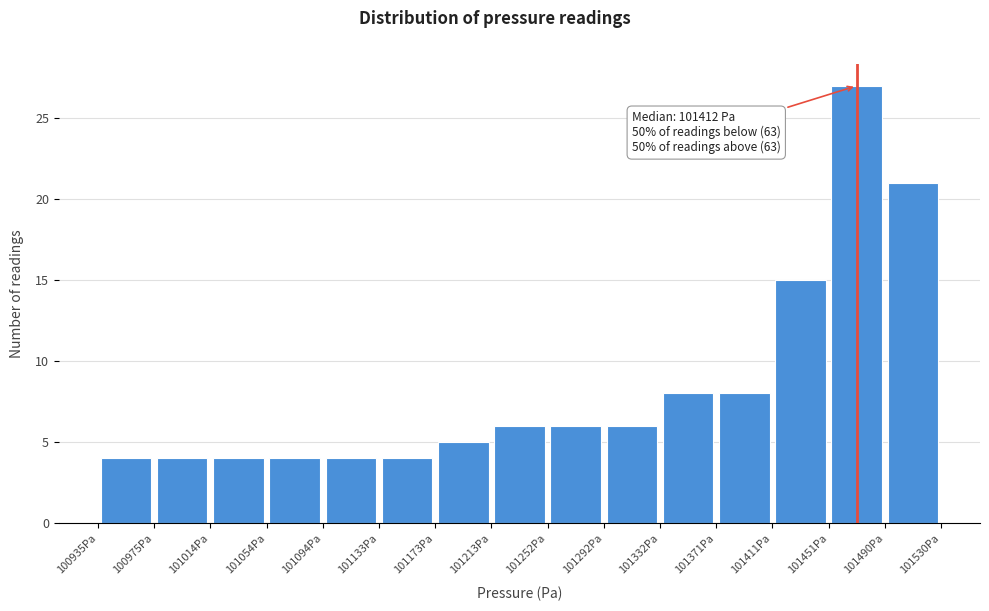

Over which range of the x-axis is the bar tallest?

101450 to 101490